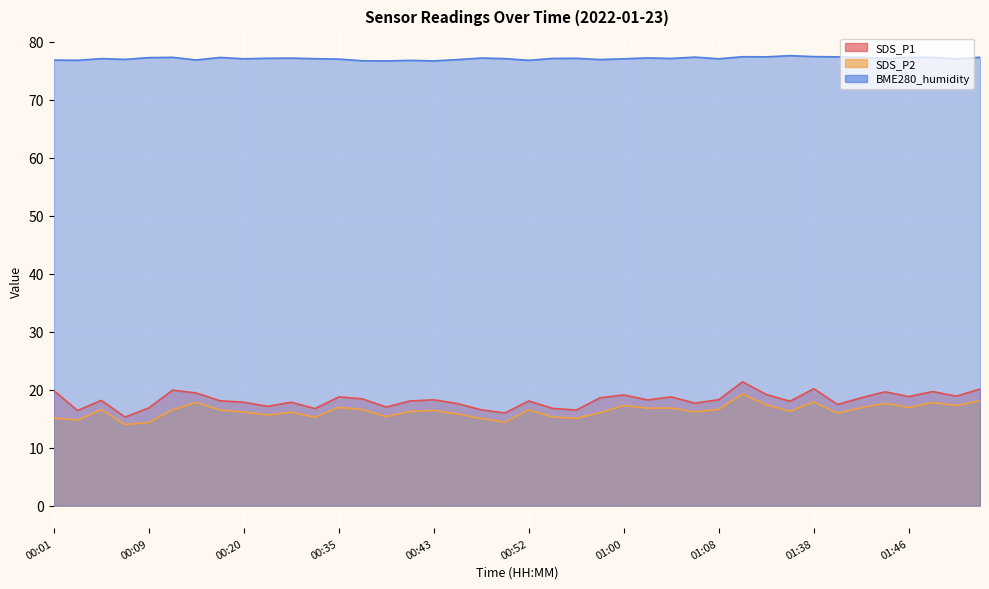

Reading left to right, list all the values displayed in this chart.

SDS_P1: 00:01=19.9	00:03=16.4	00:05=18.1	00:07=15.3	00:09=16.9	00:11=19.9	00:17=19.4	00:18=18.1	00:20=17.8	00:22=17.1	00:31=17.8	00:33=16.7	00:35=18.8	00:37=18.4	00:39=17.0	00:41=18.1	00:43=18.2	00:45=17.6	00:48=16.5	00:50=16.0	00:52=18.1	00:54=16.8	00:56=16.5	00:58=18.6	01:00=19.1	01:02=18.2	01:04=18.8	01:06=17.7	01:08=18.3	01:10=21.4	01:12=19.2	01:36=18.0	01:38=20.2	01:40=17.4	01:42=18.6	01:44=19.6	01:46=18.8	01:48=19.7	01:50=18.9	01:52=20.1
SDS_P2: 00:01=15.1	00:03=14.8	00:05=16.6	00:07=14.0	00:09=14.3	00:11=16.5	00:17=17.8	00:18=16.5	00:20=16.1	00:22=15.6	00:31=16.1	00:33=15.2	00:35=16.9	00:37=16.6	00:39=15.3	00:41=16.2	00:43=16.4	00:45=15.8	00:48=15.0	00:50=14.4	00:52=16.6	00:54=15.3	00:56=15.1	00:58=16.0	01:00=17.3	01:02=16.8	01:04=16.8	01:06=16.2	01:08=16.6	01:10=19.2	01:12=17.4	01:36=16.3	01:38=17.9	01:40=15.9	01:42=16.9	01:44=17.6	01:46=16.9	01:48=17.8	01:50=17.2	01:52=18.1
BME280_humidity: 00:01=76.8	00:03=76.8	00:05=77.1	00:07=77.0	00:09=77.2	00:11=77.3	00:17=76.8	00:18=77.3	00:20=77.0	00:22=77.1	00:31=77.2	00:33=77.1	00:35=77.0	00:37=76.7	00:39=76.7	00:41=76.8	00:43=76.7	00:45=76.9	00:48=77.2	00:50=77.1	00:52=76.8	00:54=77.1	00:56=77.1	00:58=76.9	01:00=77.0	01:02=77.2	01:04=77.1	01:06=77.3	01:08=77.0	01:10=77.4	01:12=77.4	01:36=77.6	01:38=77.4	01:40=77.4	01:42=77.3	01:44=77.1	01:46=77.3	01:48=77.3	01:50=77.0	01:52=77.3